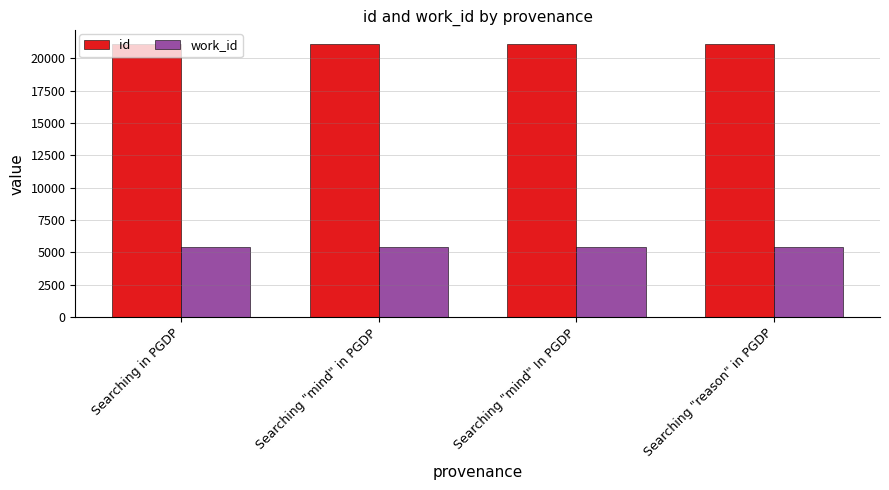

What is the spread (max minus min) of values at Searching in PGDP?

15653